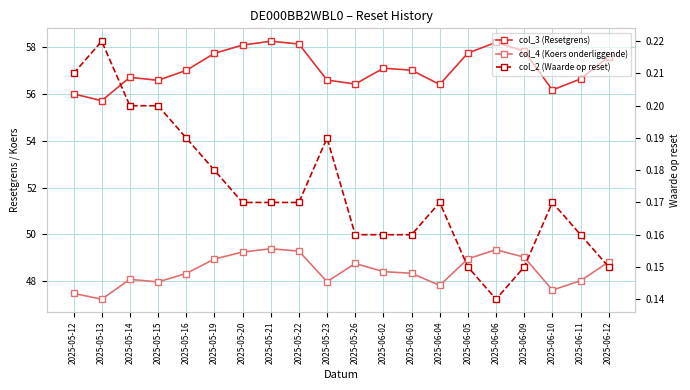

Which series has the largest total across all categories?

col_3 (Resetgrens)